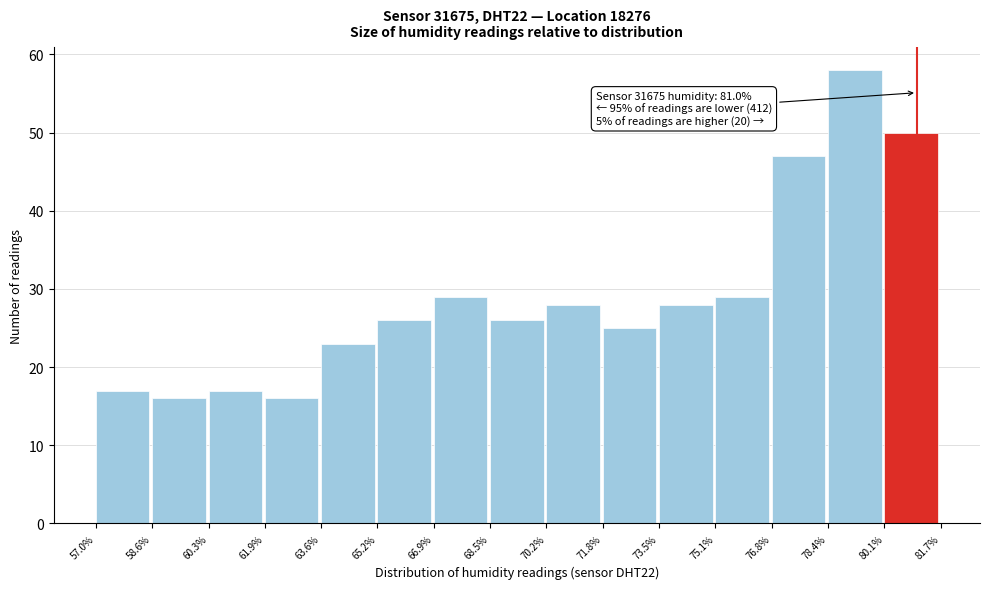

Which range on the x-axis has the tallest bar?

78.4% to 80.1%